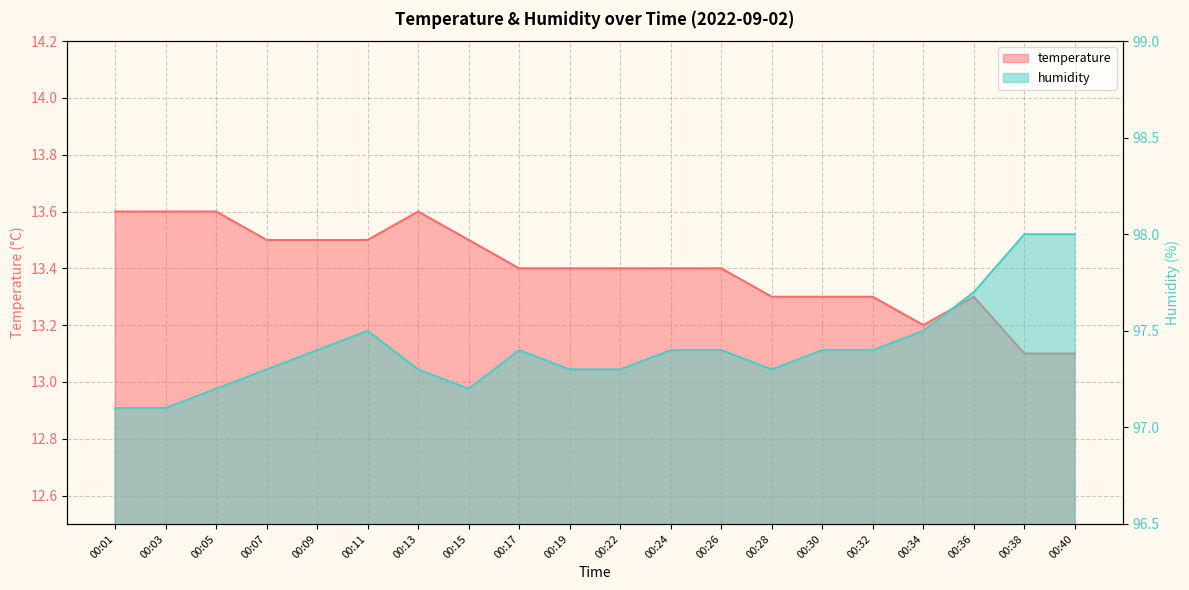

How many categories are shown in the chart?

20